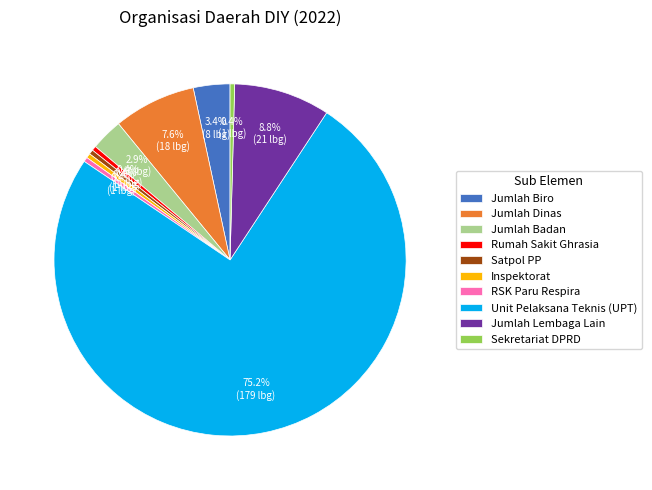

To the nearest percent, what percentage of the pie is Jumlah Biro?

3%